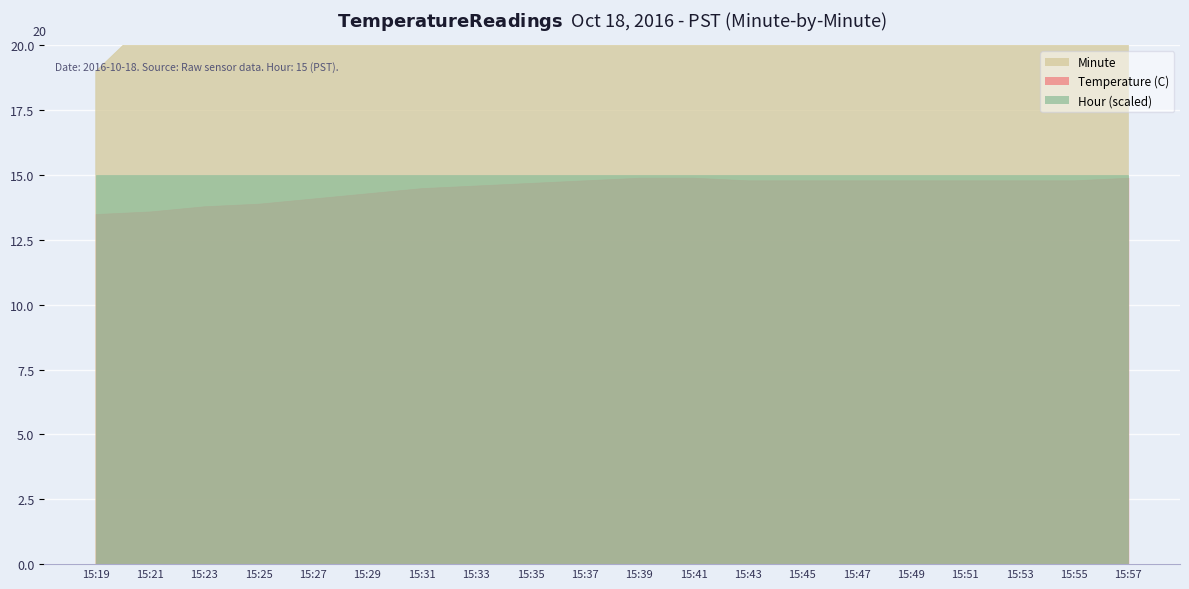

Reading left to right, list all the values displayed in this chart.

Temperature (C): 15:19=13.5	15:21=13.6	15:23=13.8	15:25=13.9	15:27=14.1	15:29=14.3	15:31=14.5	15:33=14.6	15:35=14.7	15:37=14.8	15:39=14.9	15:41=14.9	15:43=14.8	15:45=14.8	15:47=14.8	15:49=14.8	15:51=14.8	15:53=14.8	15:55=14.8	15:57=14.9
Minute: 15:19=19.0	15:21=21.0	15:23=23.0	15:25=25.0	15:27=27.0	15:29=29.0	15:31=31.0	15:33=33.0	15:35=35.0	15:37=37.0	15:39=39.0	15:41=41.0	15:43=43.0	15:45=45.0	15:47=47.0	15:49=49.0	15:51=51.0	15:53=53.0	15:55=55.0	15:57=57.0
Hour (scaled): 15:19=15.0	15:21=15.0	15:23=15.0	15:25=15.0	15:27=15.0	15:29=15.0	15:31=15.0	15:33=15.0	15:35=15.0	15:37=15.0	15:39=15.0	15:41=15.0	15:43=15.0	15:45=15.0	15:47=15.0	15:49=15.0	15:51=15.0	15:53=15.0	15:55=15.0	15:57=15.0